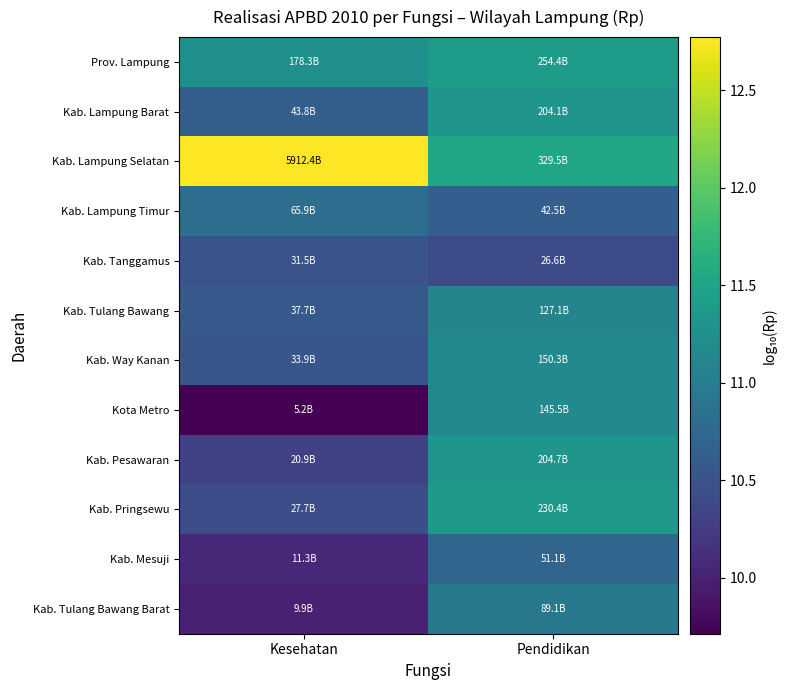

At how many categories does at least one series exceed 10?

2